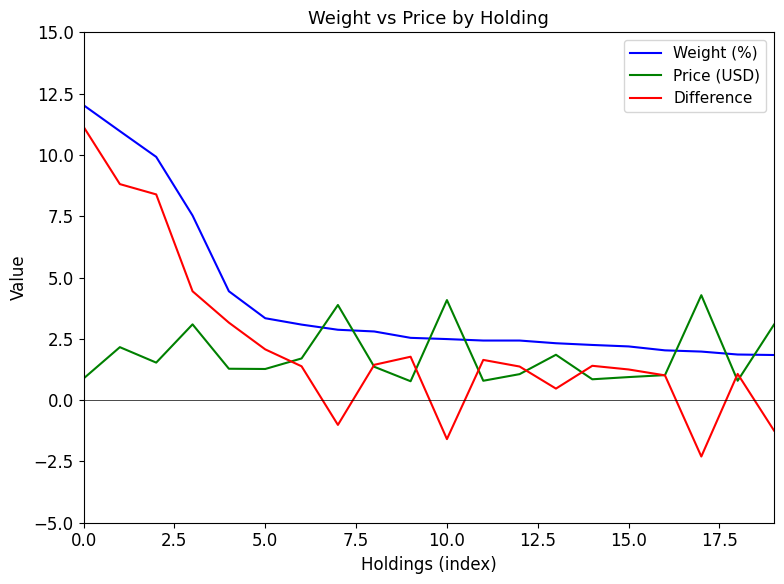

Which series has the largest total across all categories?

Weight (%)